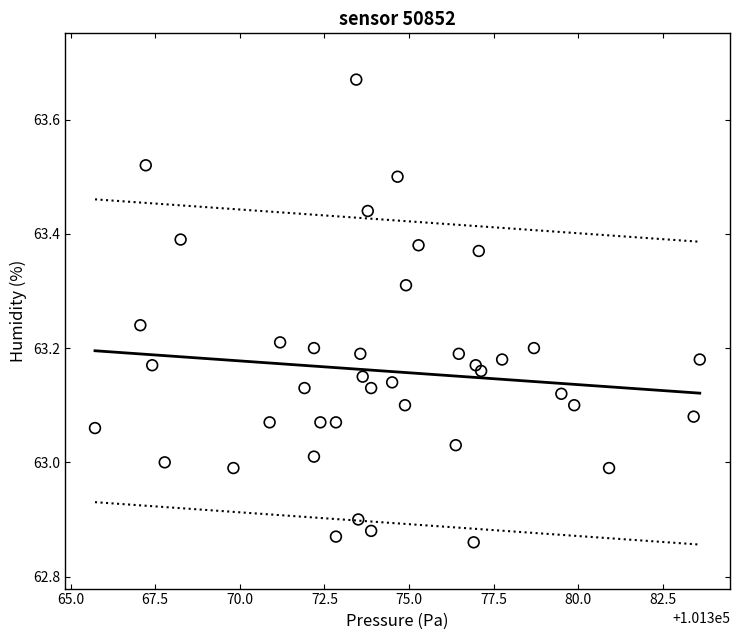

What is the range of X values (max minus min)?

17.9